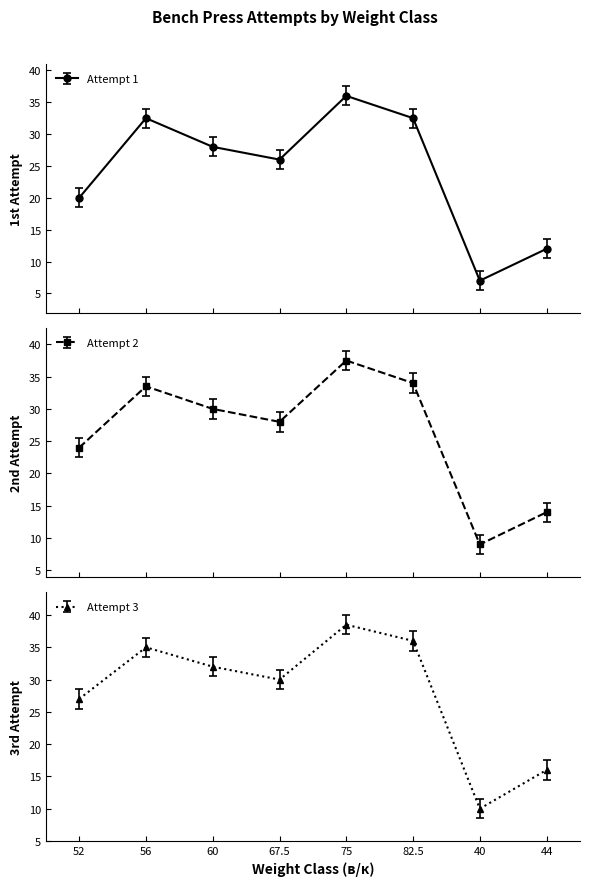

Reading left to right, what are all the values shown in this chart?

attempt_1: 20.0	32.5	28.0	26.0	36.0	32.5	7.0	12.0
attempt_2: 24.0	33.5	30.0	28.0	37.5	34.0	9.0	14.0
attempt_3: 27.0	35.0	32.0	30.0	38.5	36.0	10.0	16.0